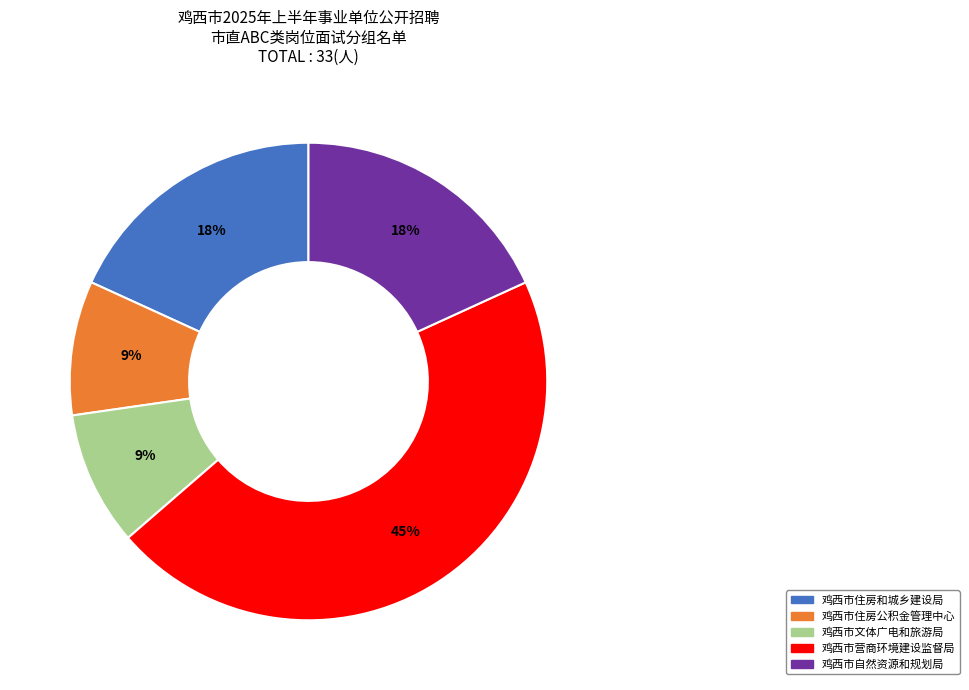

Do 鸡西市住房和城乡建设局 and 鸡西市营商环境建设监督局 together represent more than half of the pie?

Yes